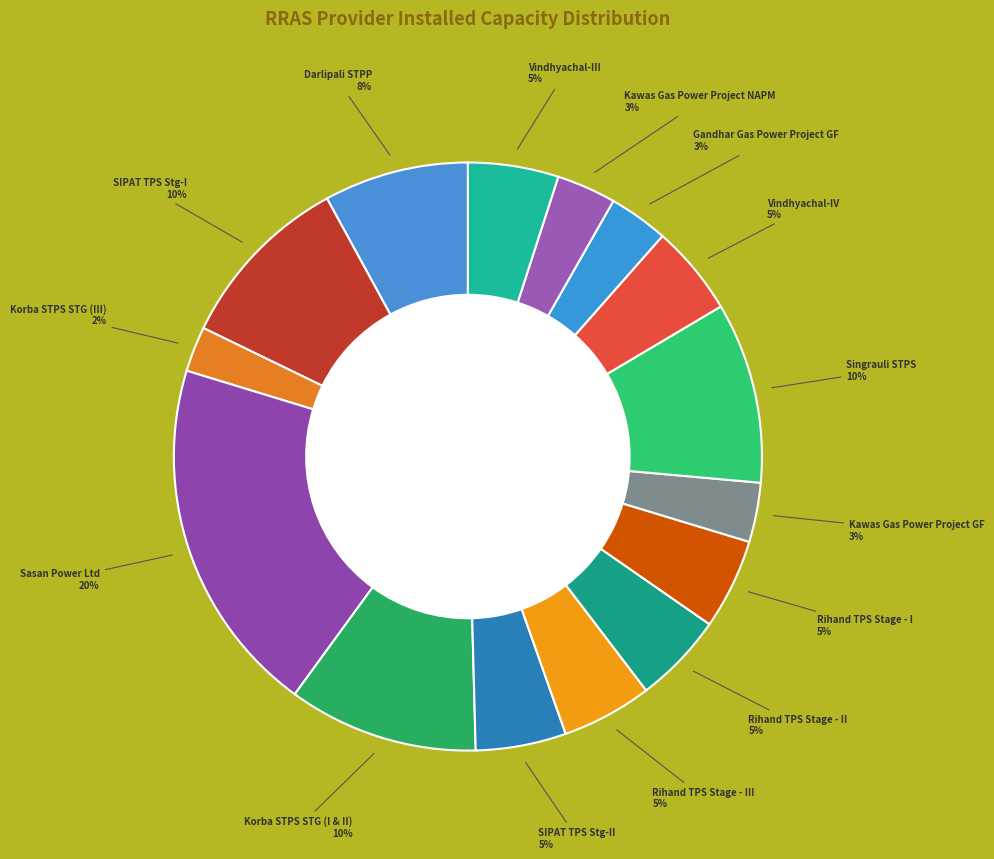

What is the largest slice in the pie chart?

Sasan Power Ltd